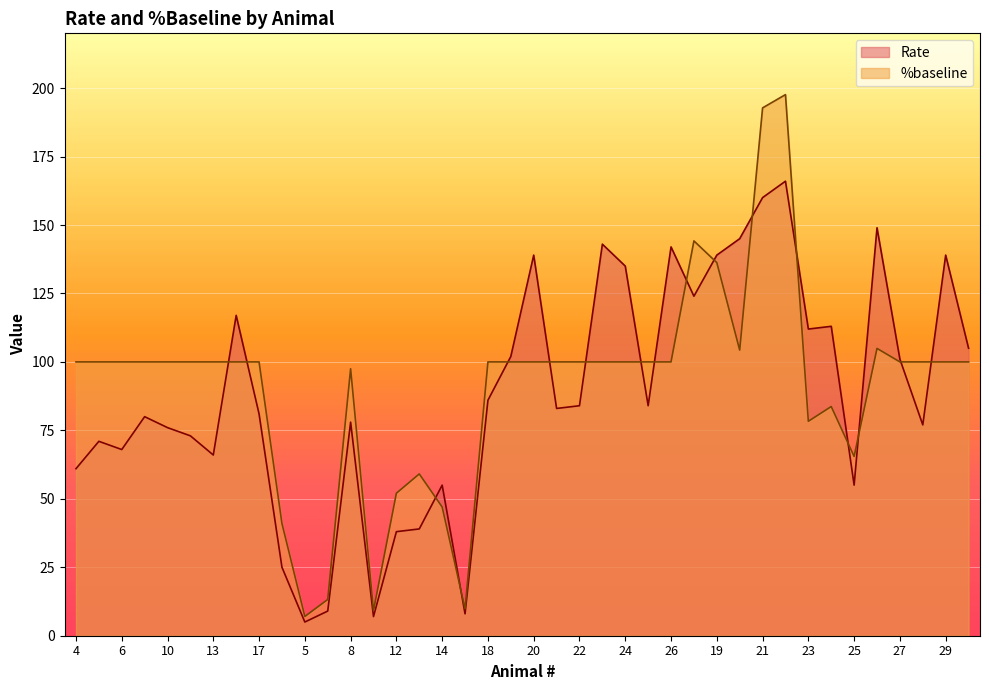

How many lines are shown in the chart?

2